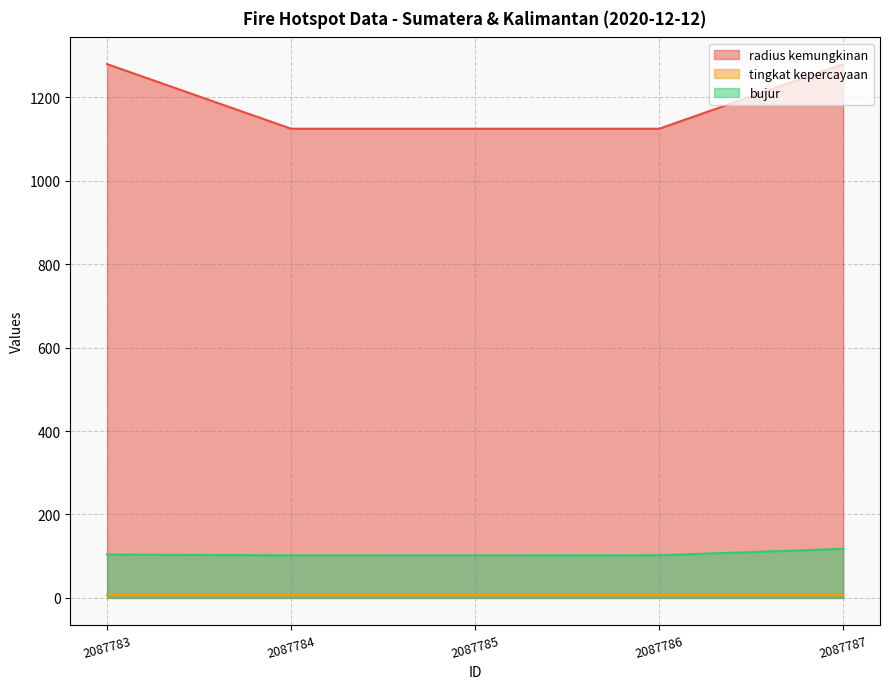

What is the total value across all series at 2087787?

1405.4